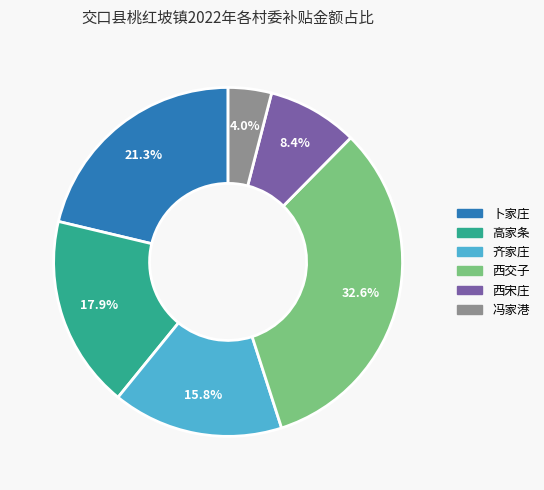

How many slices are in this pie chart?

6